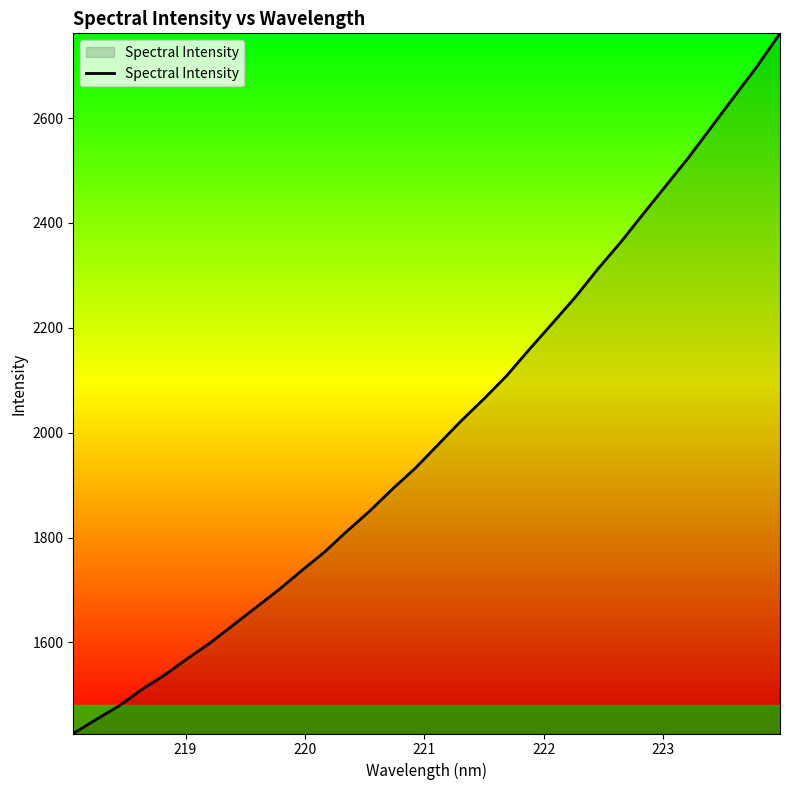

What is the average value?

2004.5